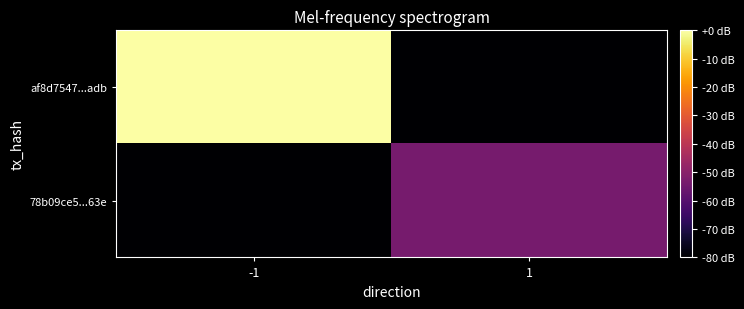

List the series in order of their peak value, lowest first.

78b09ce5...63e, af8d7547...adb